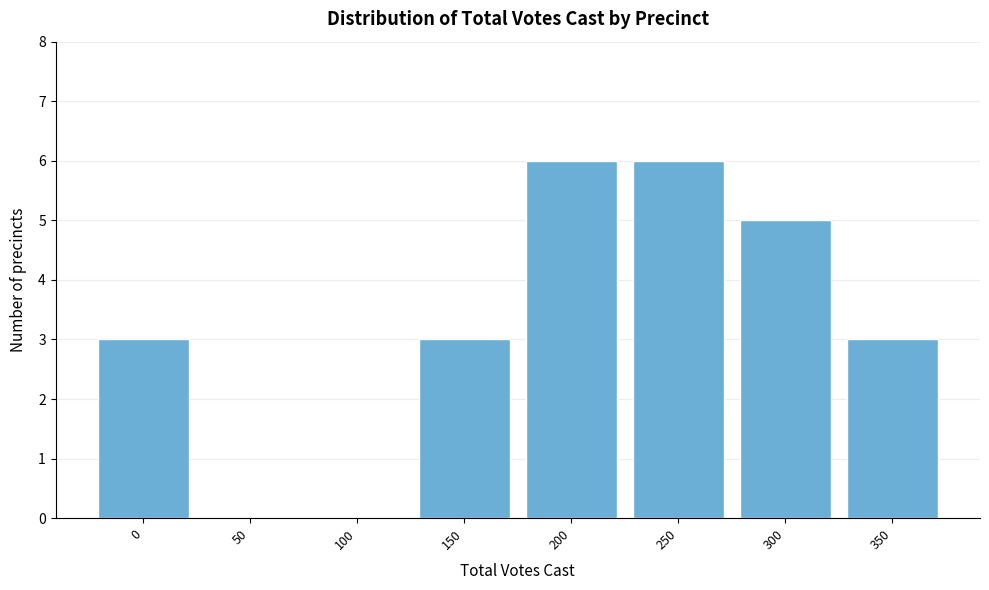

Reading left to right, what are all the values shown in this chart?

0=3	50=0	100=0	150=3	200=6	250=6	300=5	350=3